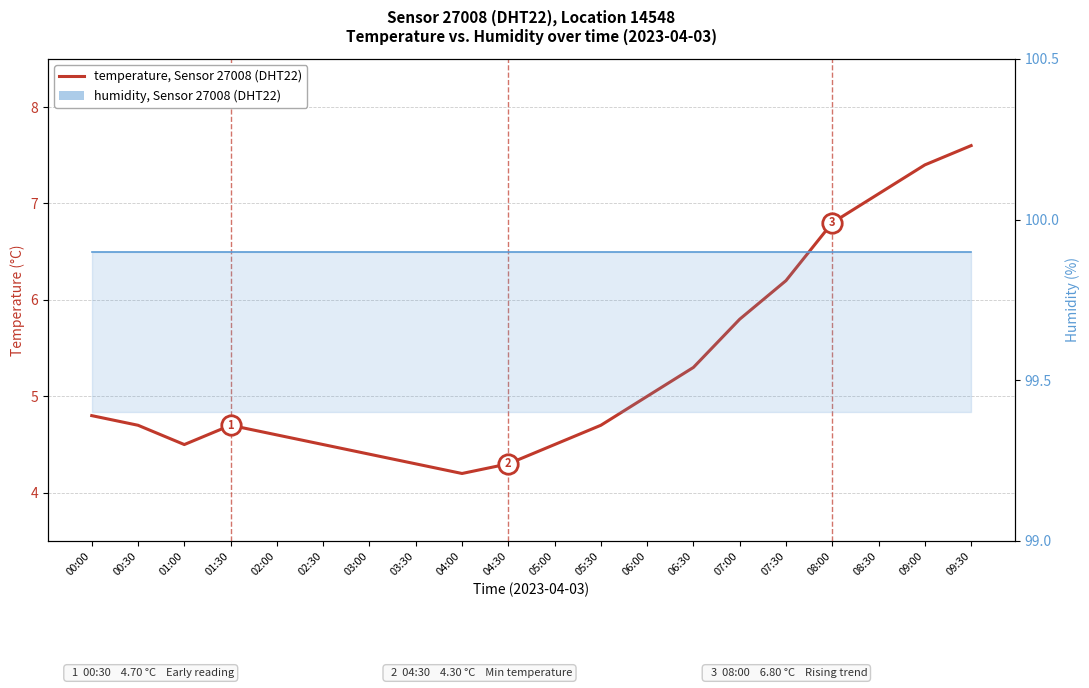

Where is temperature (DHT22) nearest to the value 5?

06:00